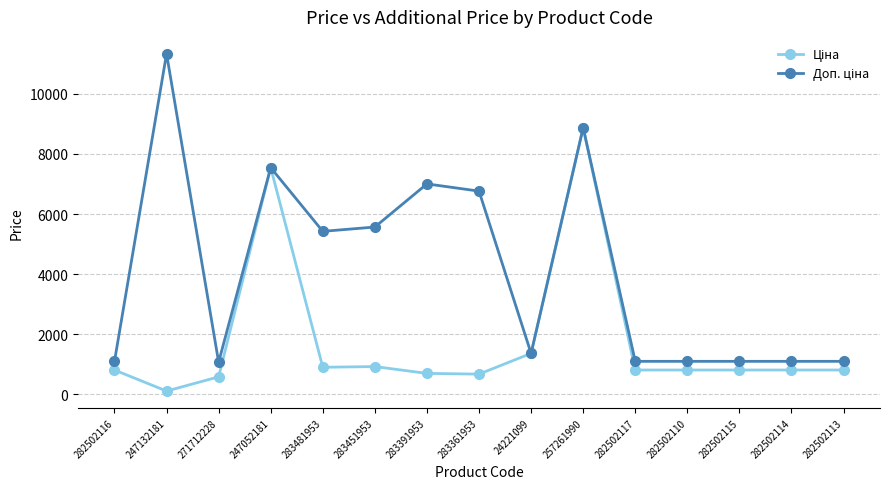

What is the total value across all series at 257261990?

17749.2